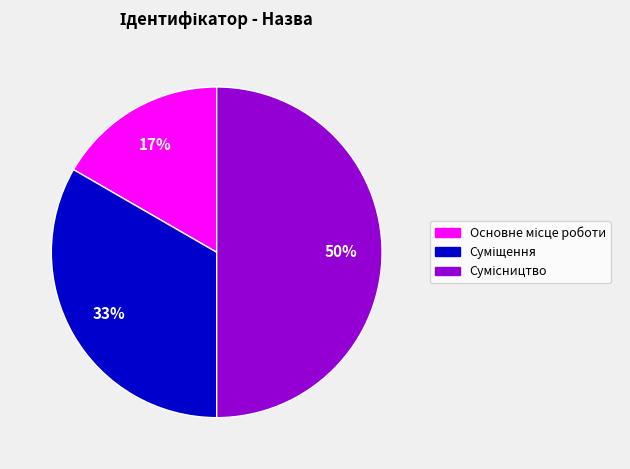

How many slices are in this pie chart?

3